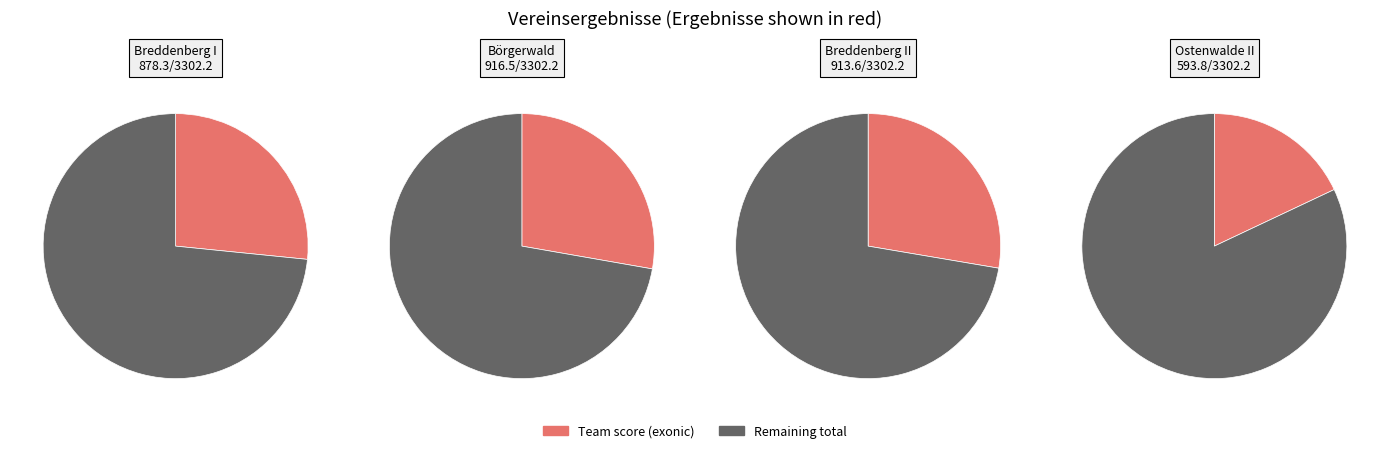

What is the total percentage of Ostenwalde II and Breddenberg I?

44.6%